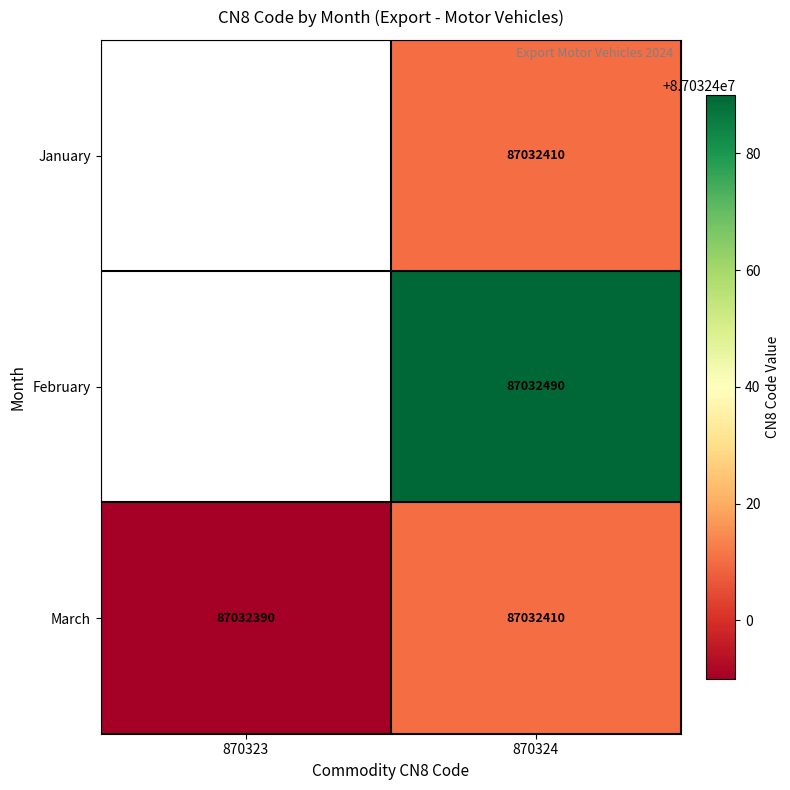

What is the minimum value for March?

87032390